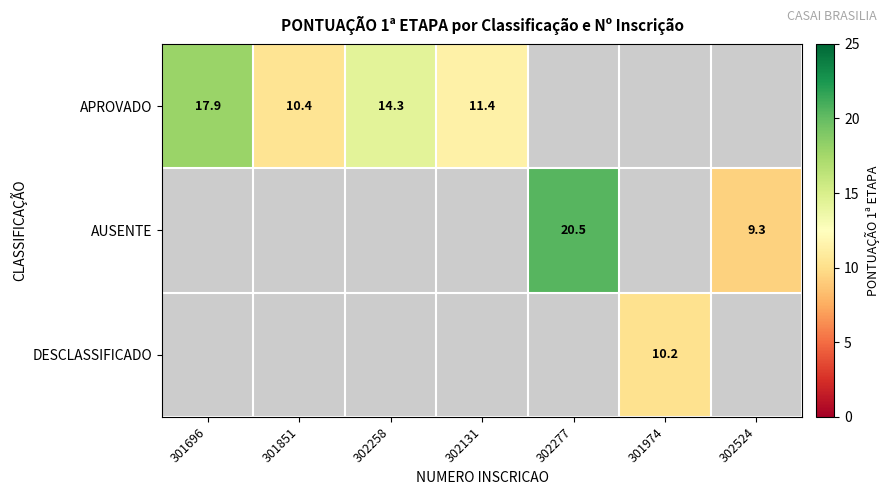

The APROVADO series shows 11.4 at 302131. True or false?

True